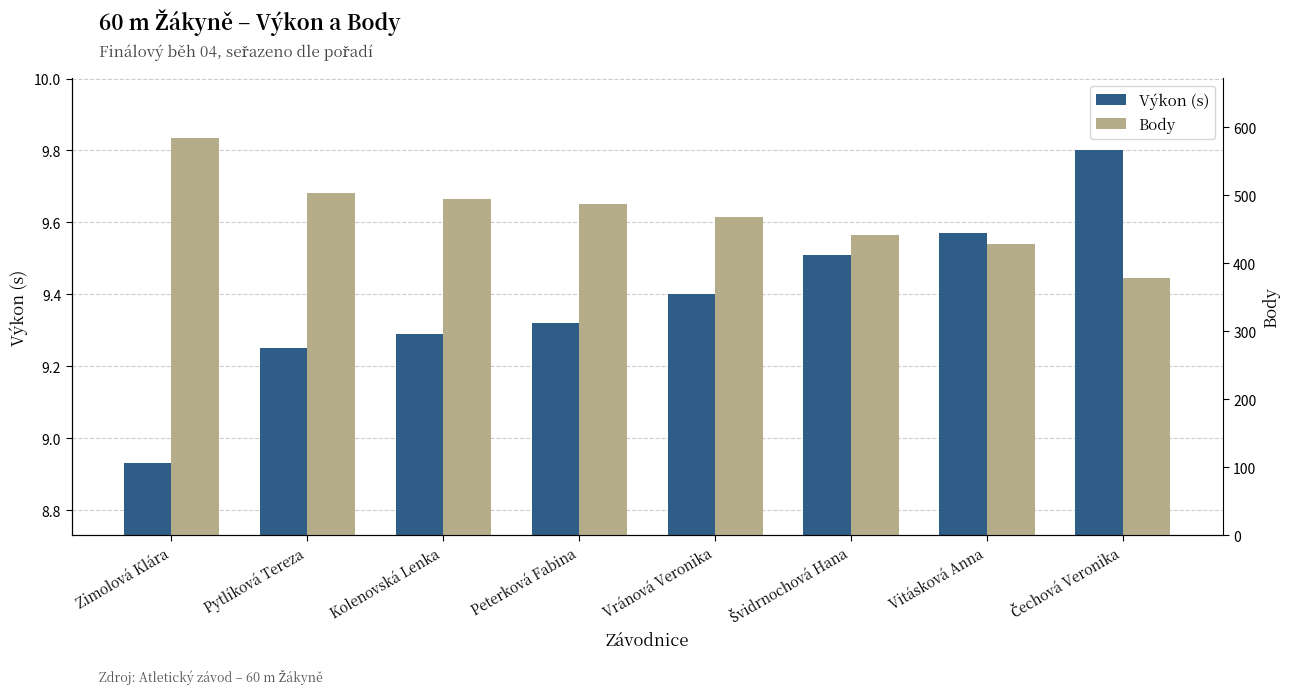

What are all the series names shown in the legend?

Výkon (s), Body